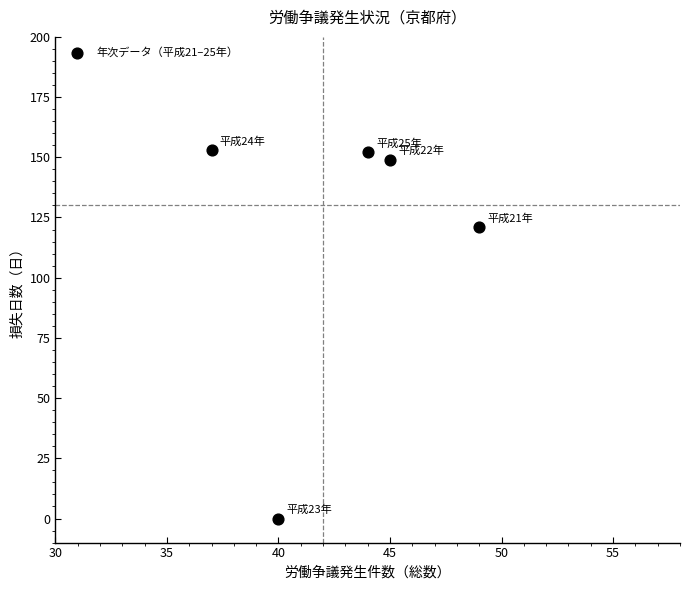

What Y value in the scatter plot is closest to 76?

121